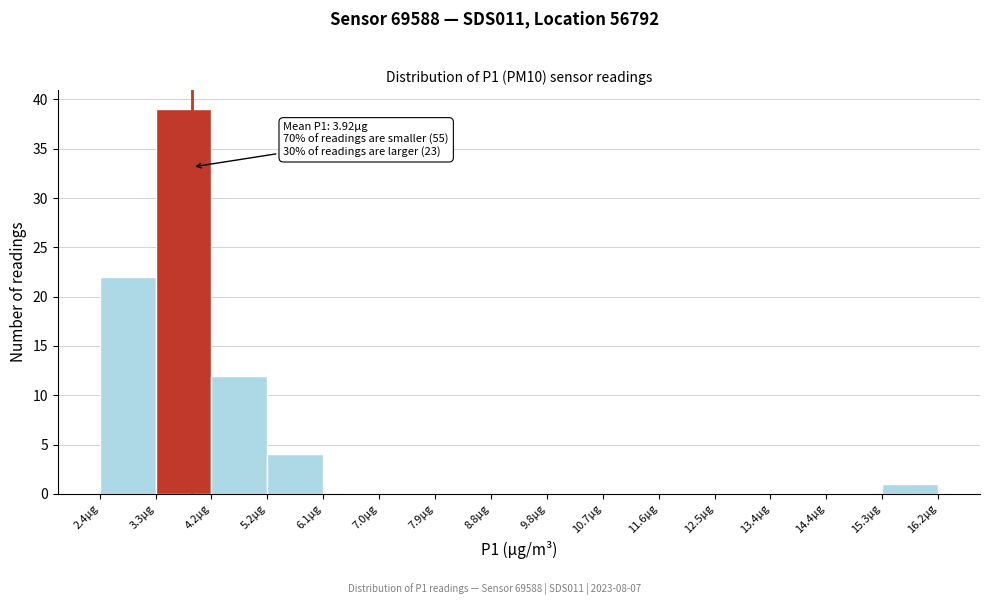

Over which range of the x-axis is the bar tallest?

3.32 to 4.24